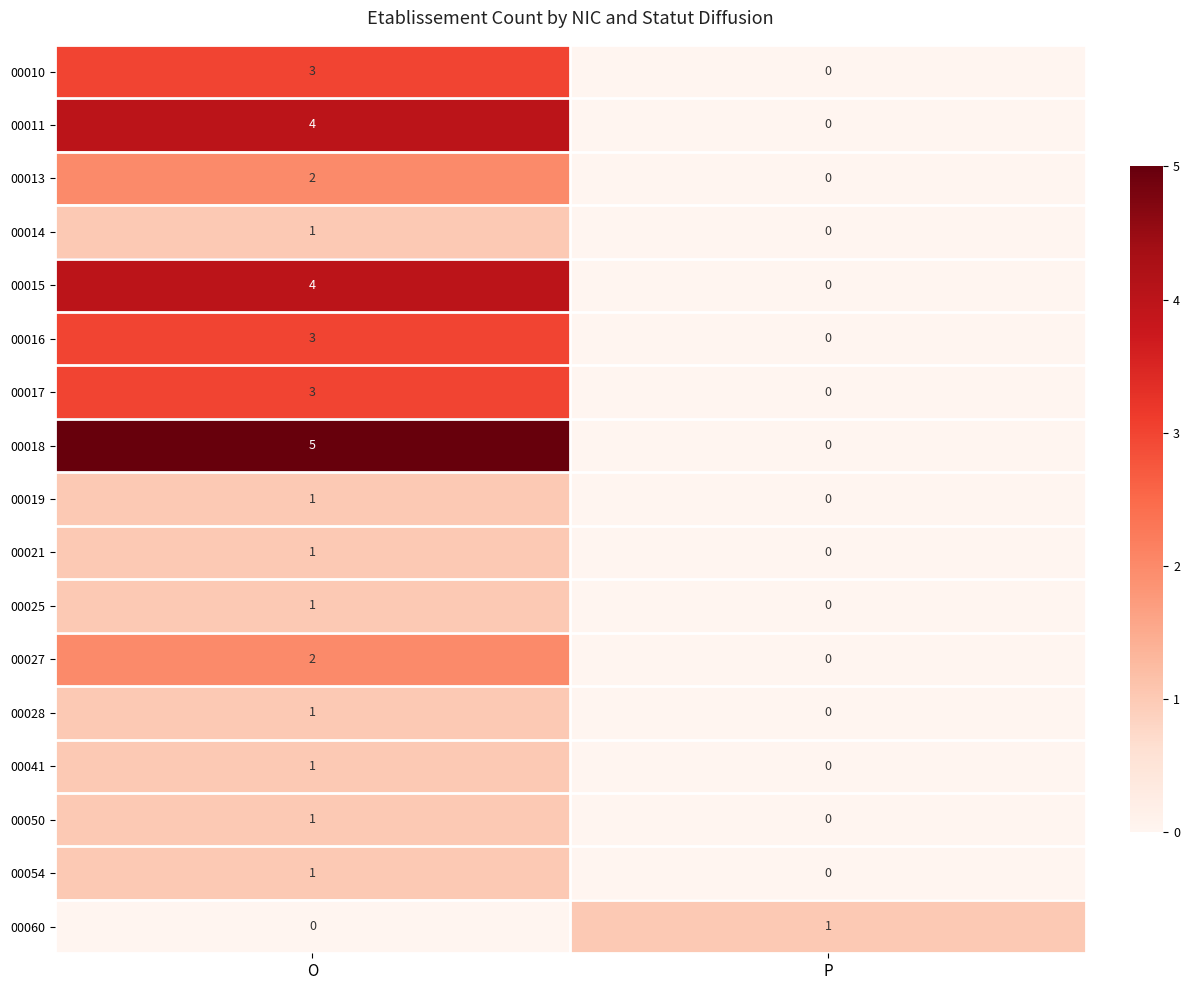

At which category does the chart reach its peak across all series?

O